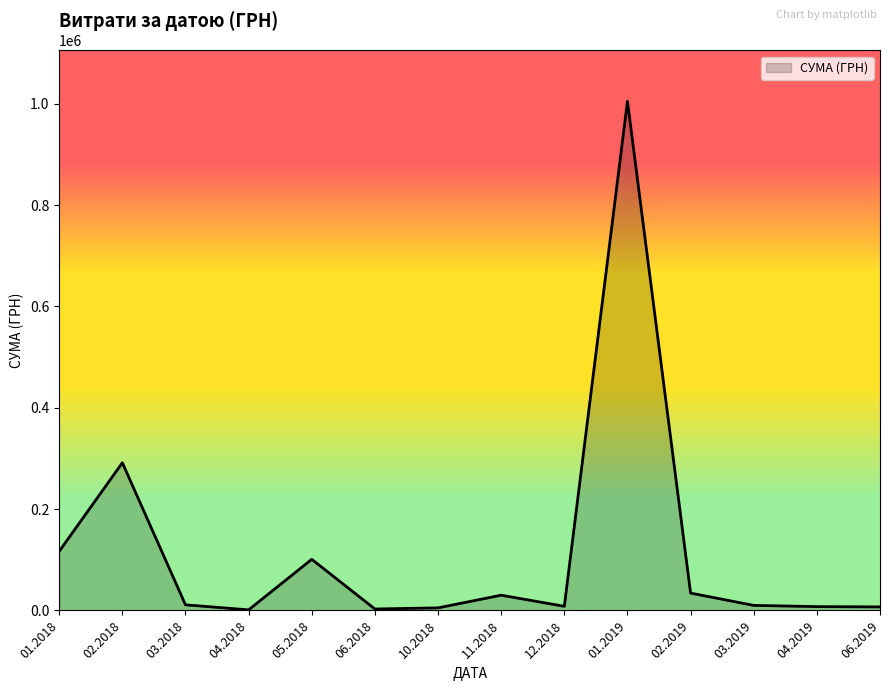

What is the greatest value displayed?

1004842.2